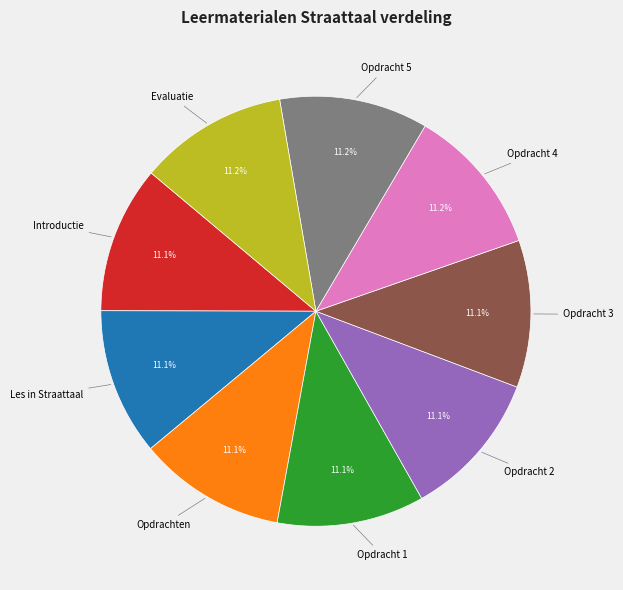

Is there a majority slice in this chart?

No